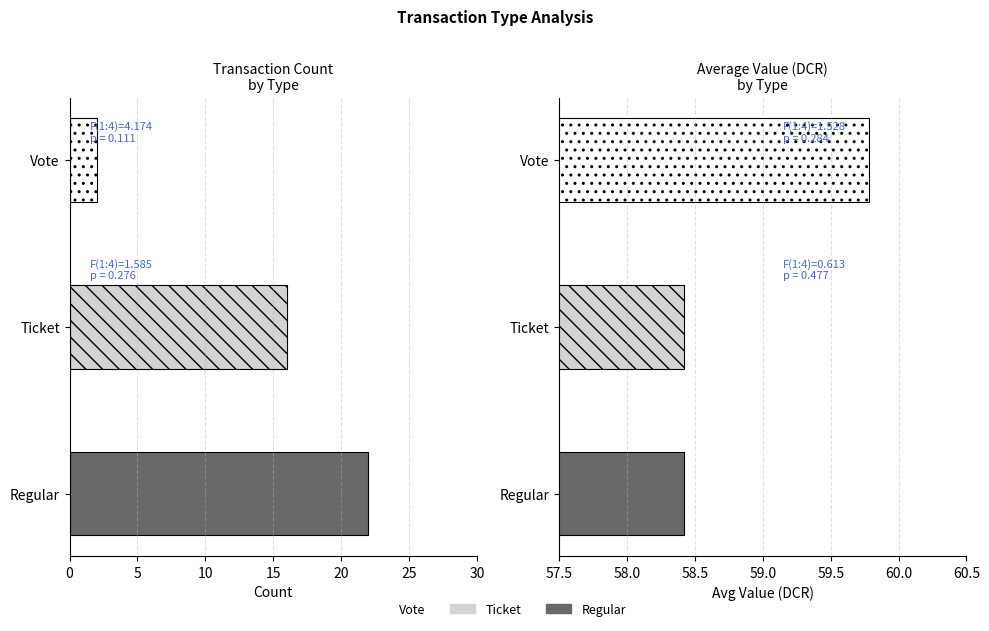

True or false: count has a value of 1.1 at Vote.

False